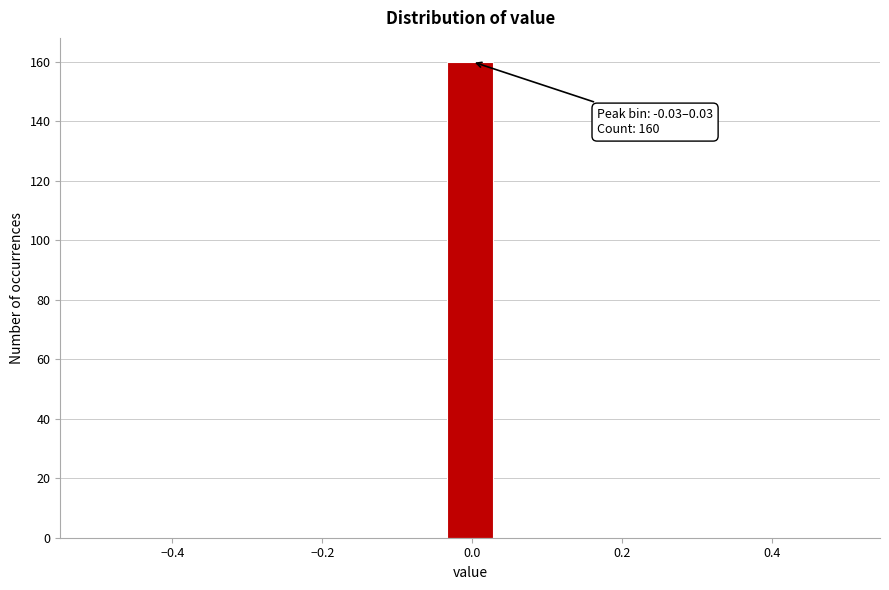

Read against the x-axis, roughly where is the centre of the tallest bar?

0.00